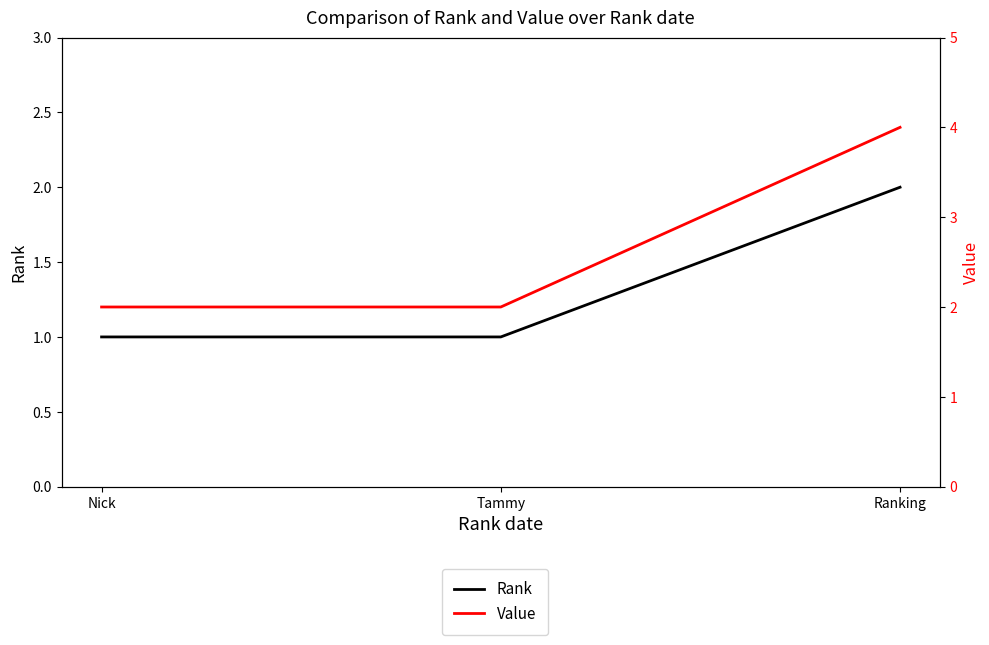

Reading right to left, what are all the values shown in this chart?

Rank: Ranking=2	Tammy=1	Nick=1
Value: Ranking=4	Tammy=2	Nick=2